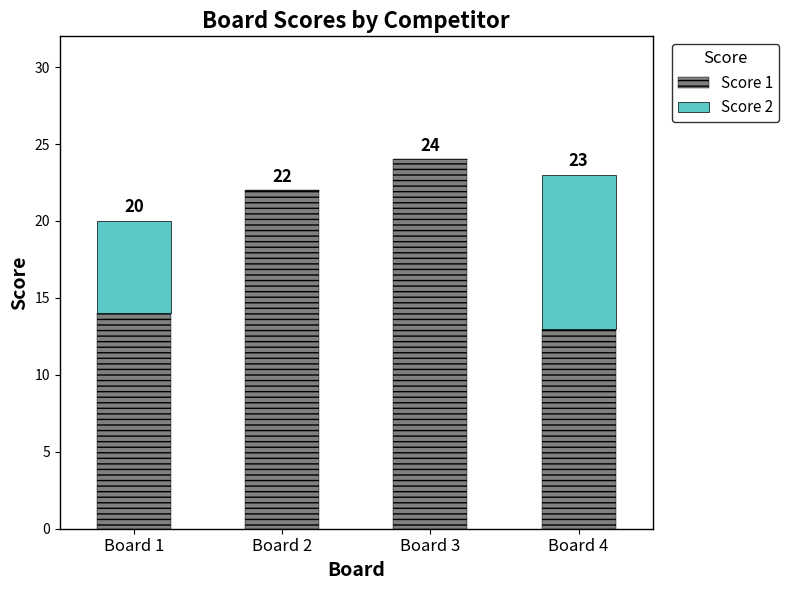

What is the maximum value for Score 1?

24